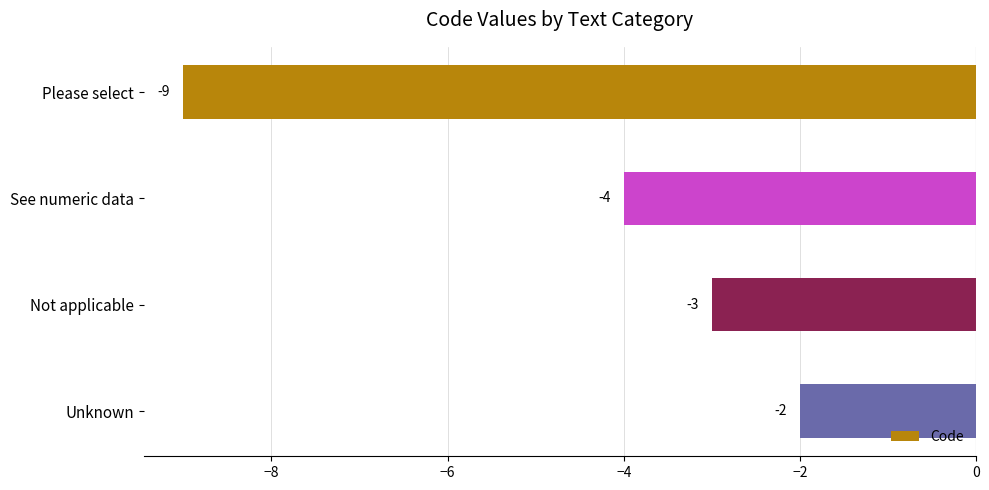

How many bars are there in total?

4